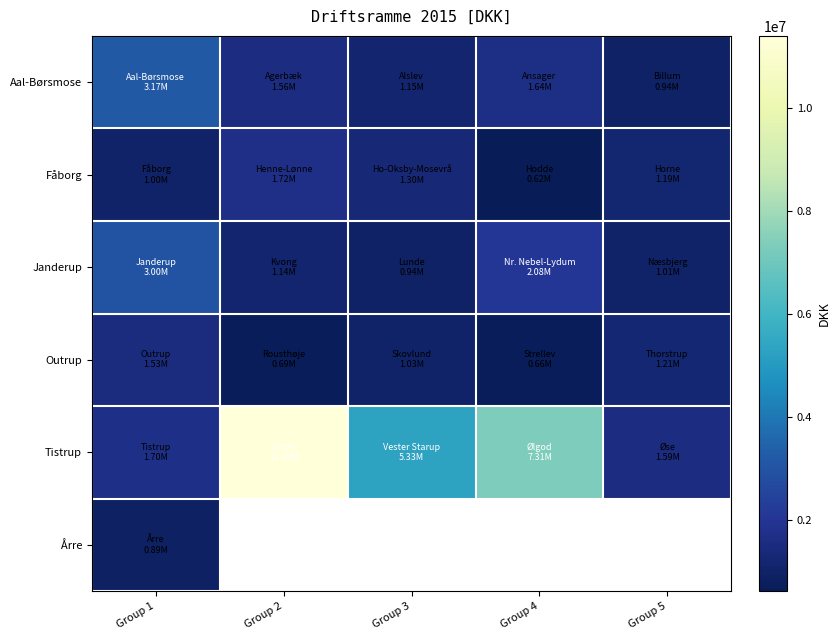

What is the lowest value of the Outrup series?

662900.0